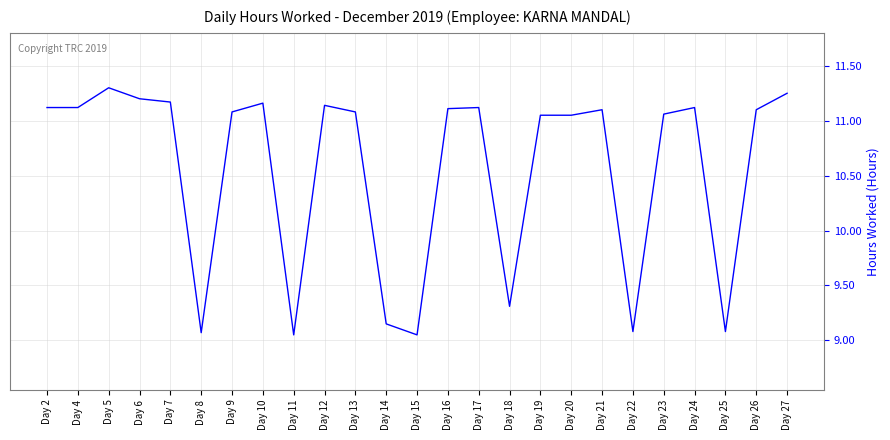

Where is the data nearest to the value 10?

Day 18